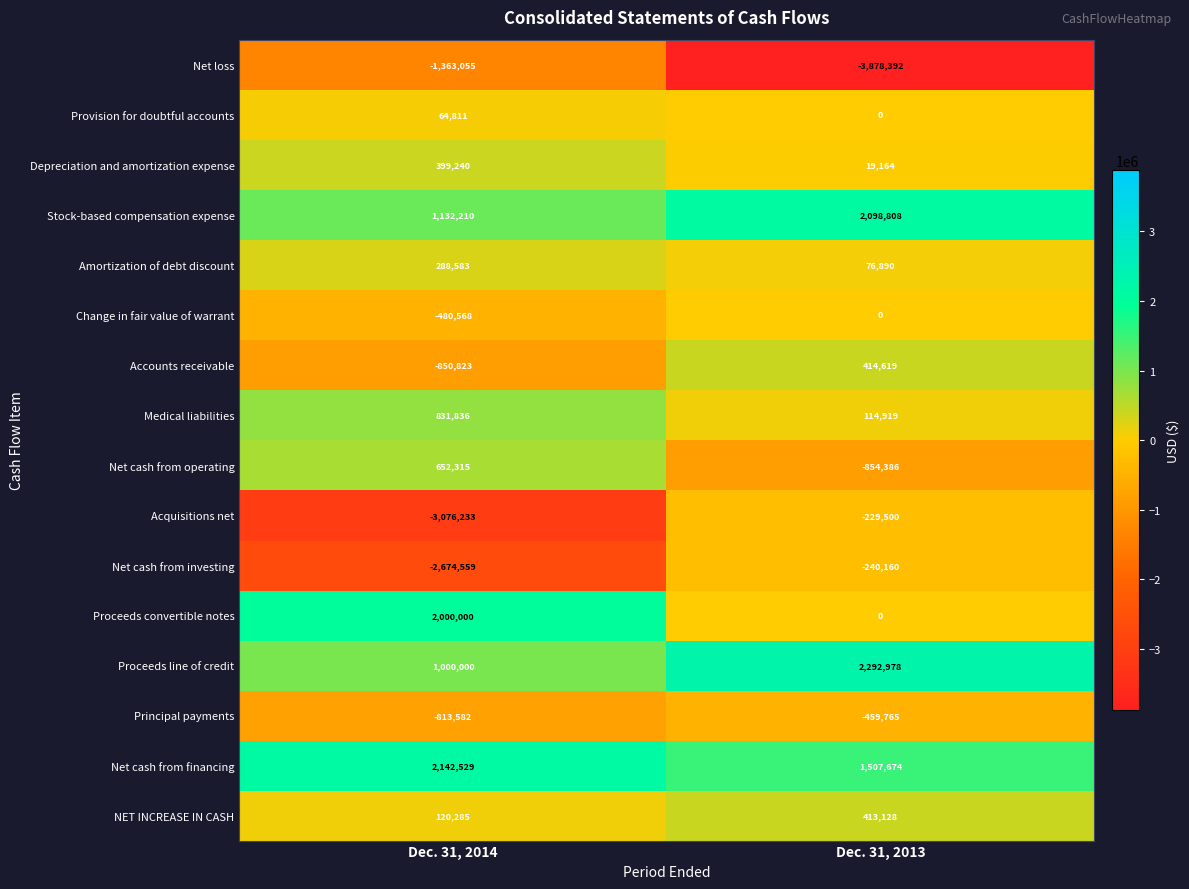

What is the difference between the highest and lowest values at Dec. 31, 2014?

5218762